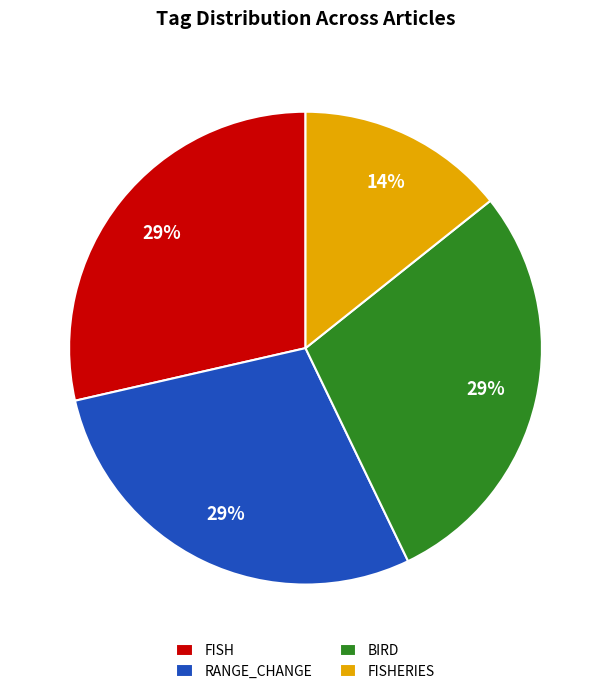

To the nearest percent, what portion does RANGE_CHANGE represent?

29%